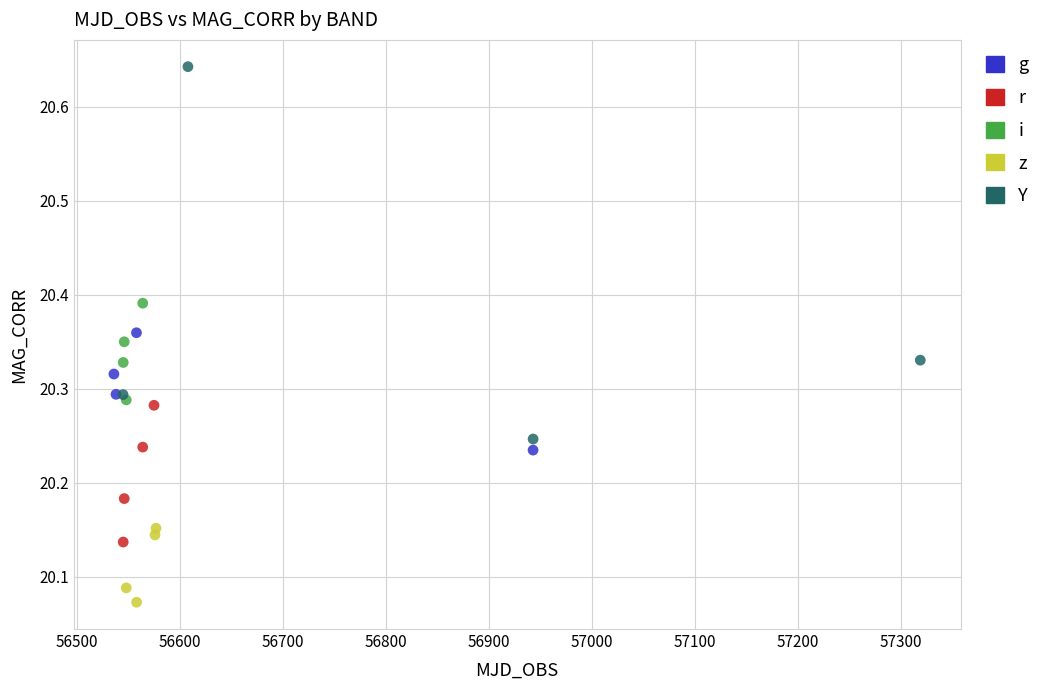

Which series has the widest spread of Y values?

Y